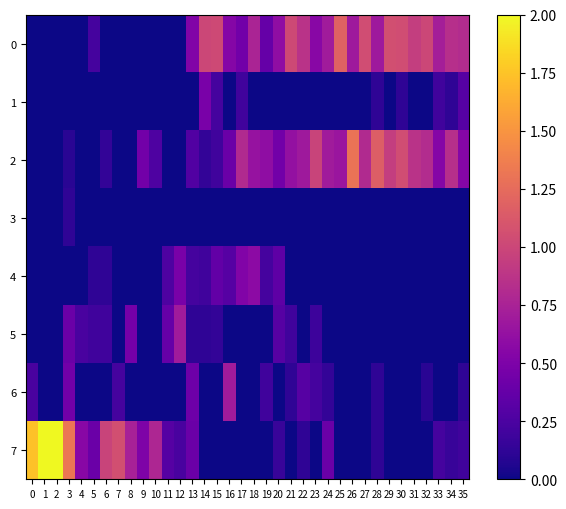

How many categories are shown in the chart?

36